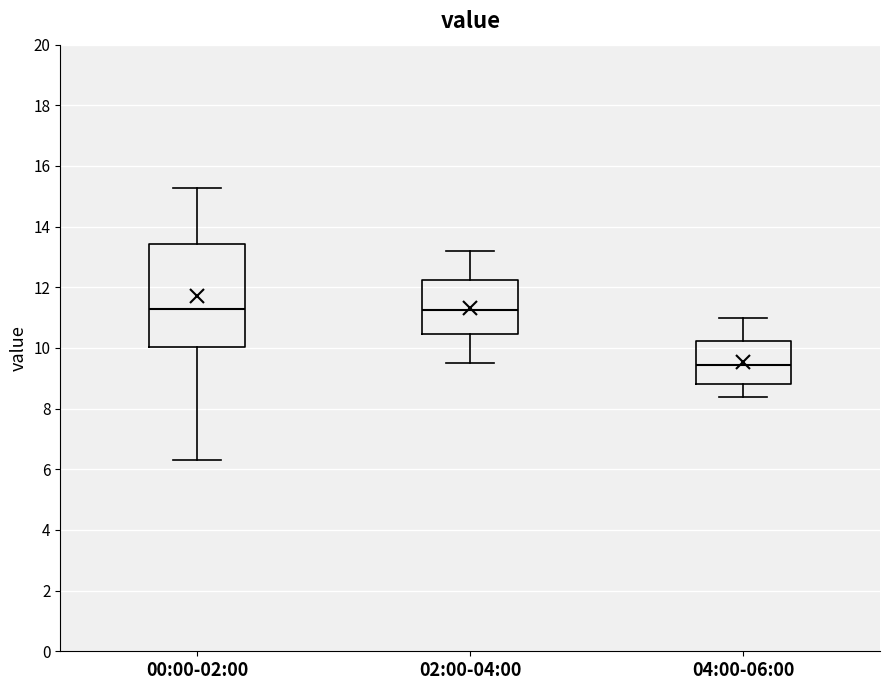

Reading left to right, read every box against the y-axis: the position of its median line, the range the box covers, and the ends of its whiskers. The values are not printed on the chart, so give them approximately, as read against the axis.

00:00-02:00: median 11.4, box 10.0 to 13.4, whiskers 6.4 to 15.2
02:00-04:00: median 11.2, box 10.4 to 12.2, whiskers 9.6 to 13.2
04:00-06:00: median 9.4, box 8.8 to 10.2, whiskers 8.4 to 11.0